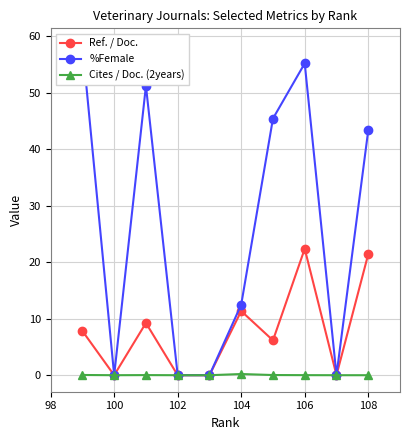

The value of Cites / Doc. (2years) at 100 is 0.0. True or false?

True